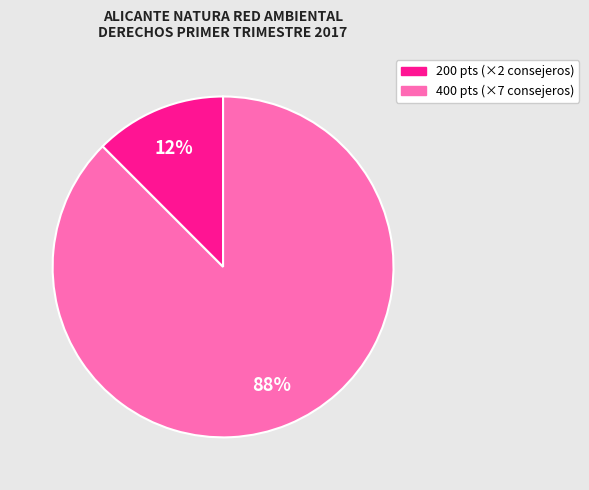

To the nearest percent, what is the average slice percentage?

50%